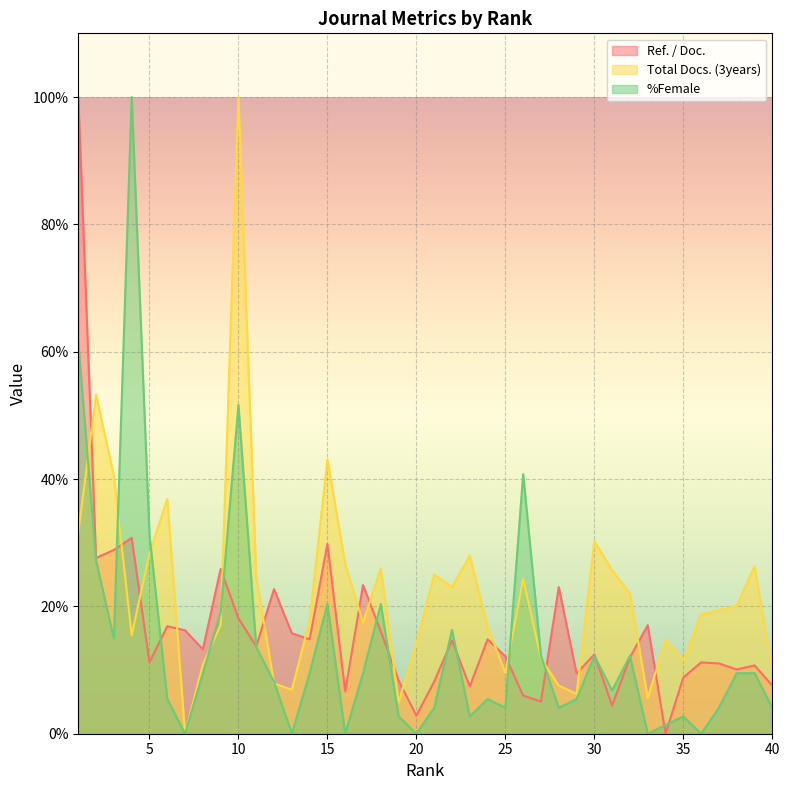

True or false: %Female has a value of 16.3 at 22.

True